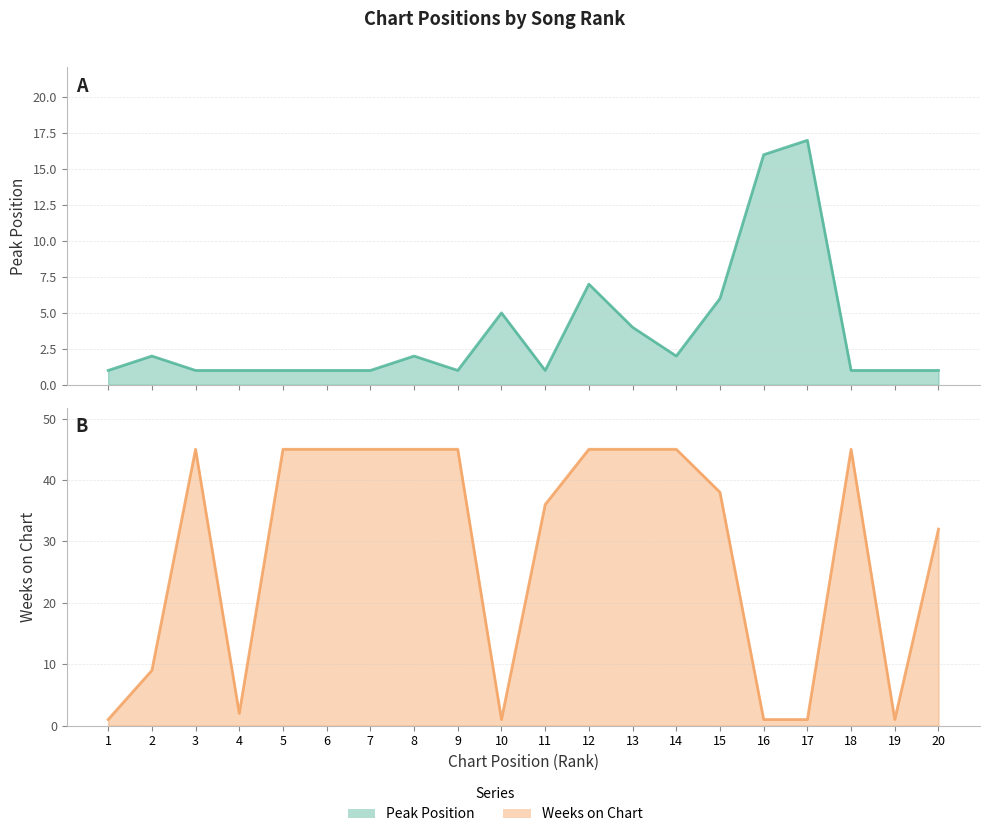

Is the value of Peak Position at 15 greater than the value of Weeks on Chart at 12?

No